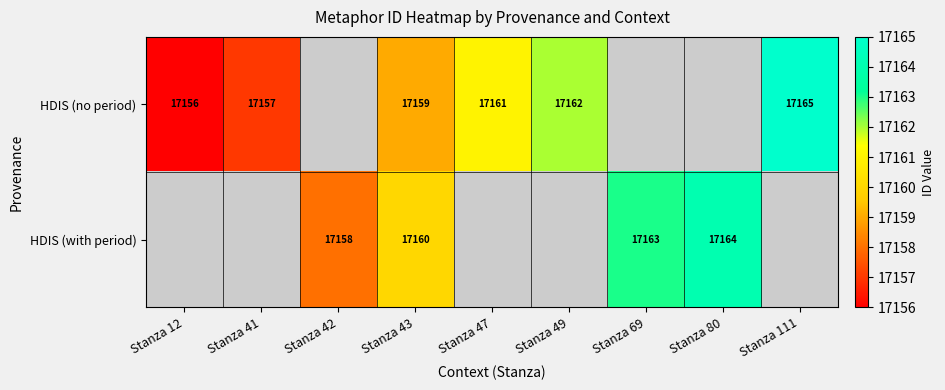

Is the value of HDIS (with period) at Stanza 69 greater than the value of HDIS (no period) at Stanza 47?

Yes